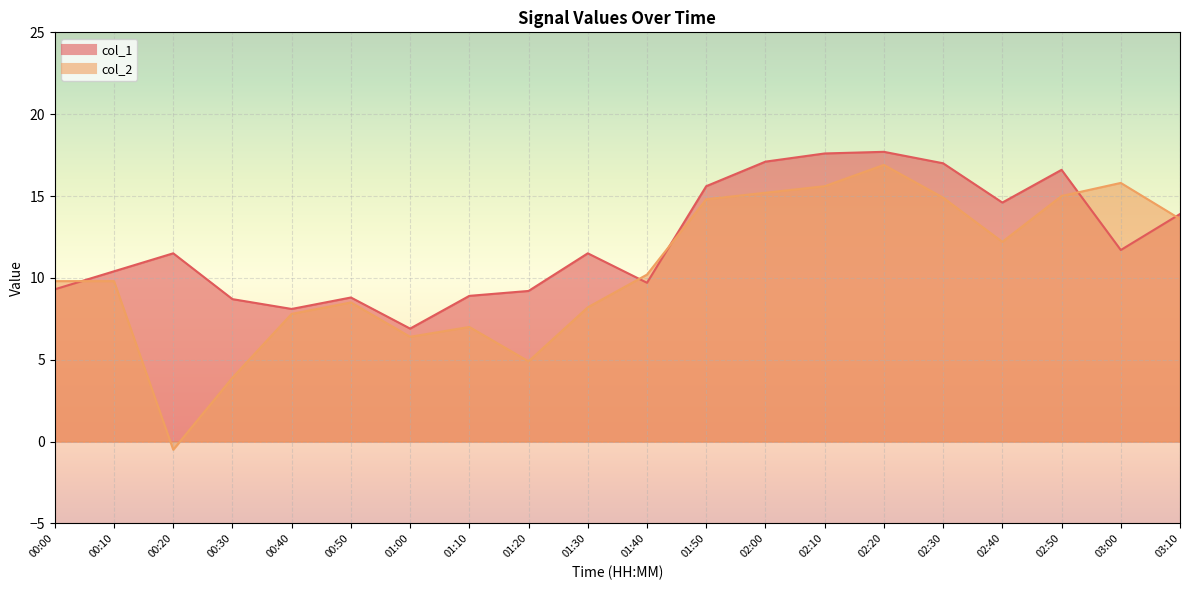

The col_2 series shows -0.8 at 00:20. True or false?

False